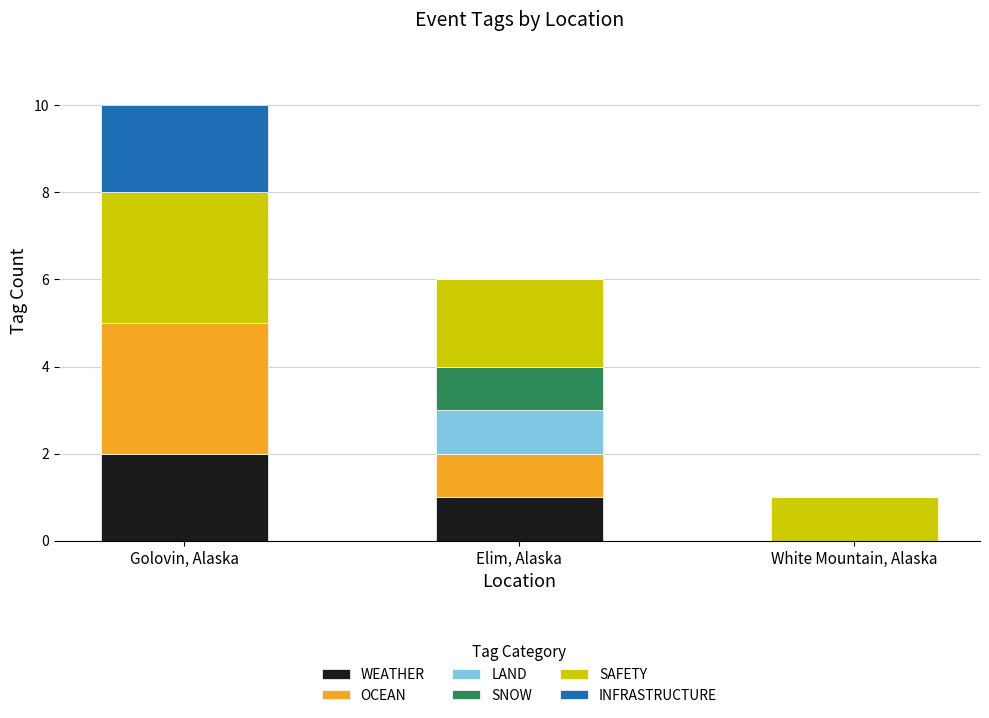

The value of WEATHER at White Mountain, Alaska is -1. True or false?

False